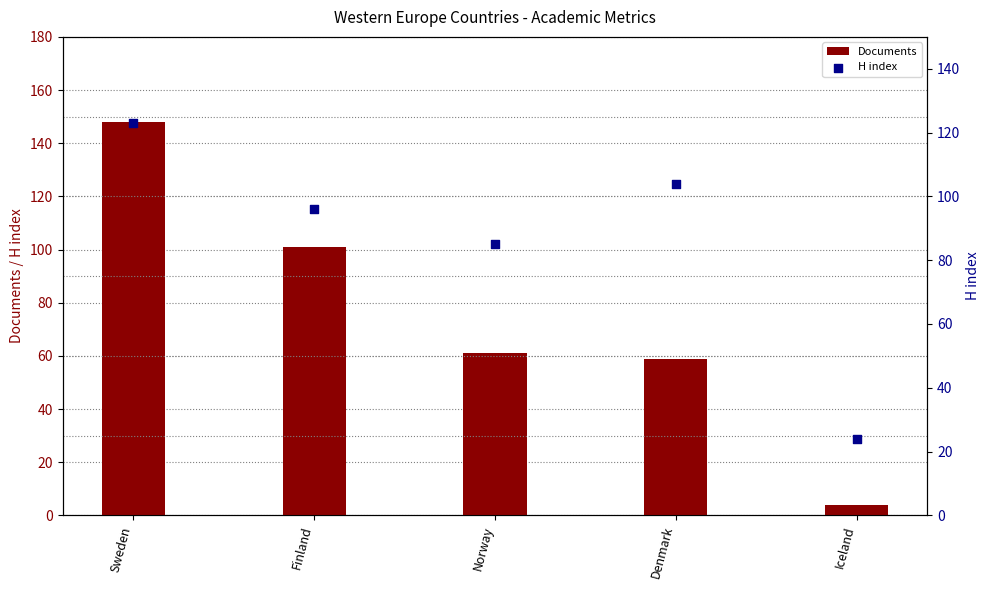

Which series has the widest spread of Y values?

Documents